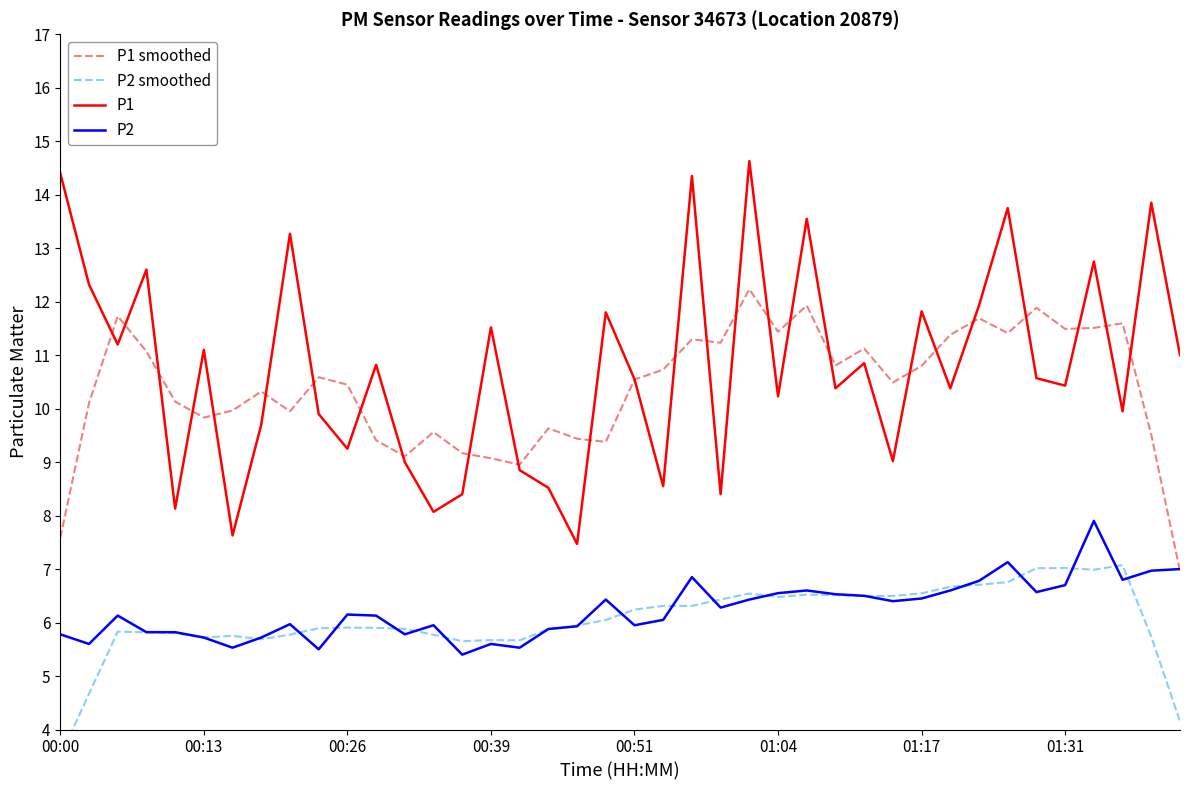

What is the difference between the maximum and second lowest values in the P1 series?

7.0